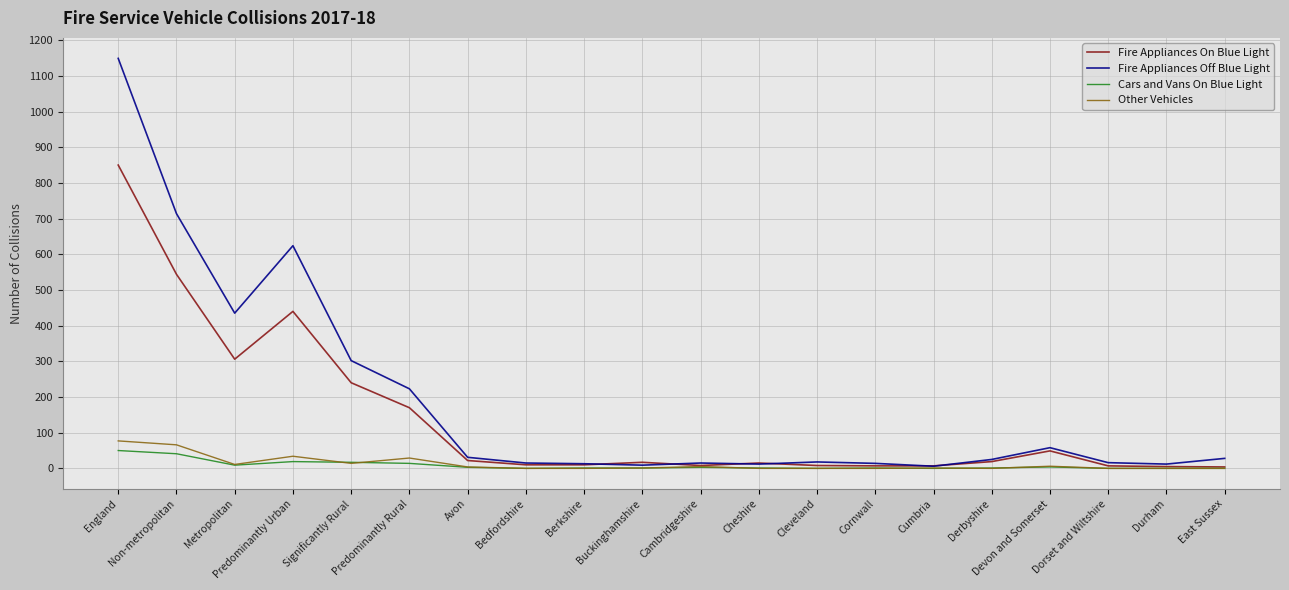

Is the value of Fire Appliances Off Blue Light at Predominantly Urban greater than the value of Other Vehicles at Buckinghamshire?

Yes